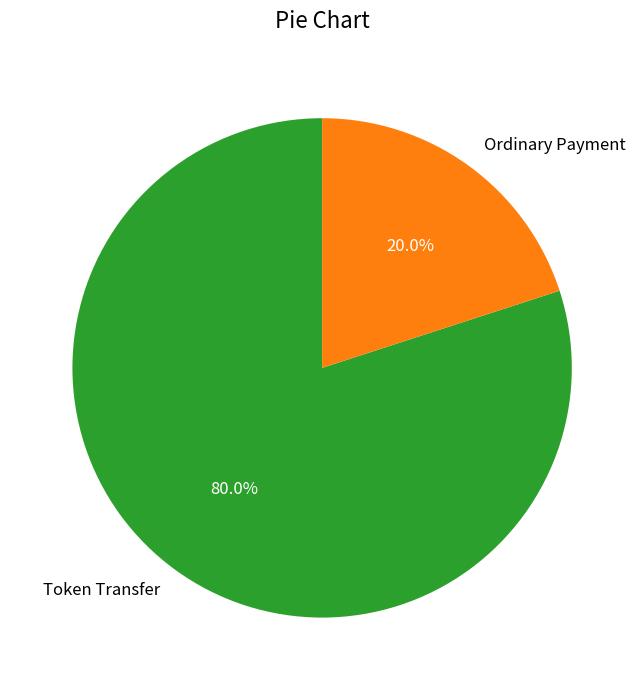

Rank the categories by value from lowest to highest.

Ordinary Payment, Token Transfer